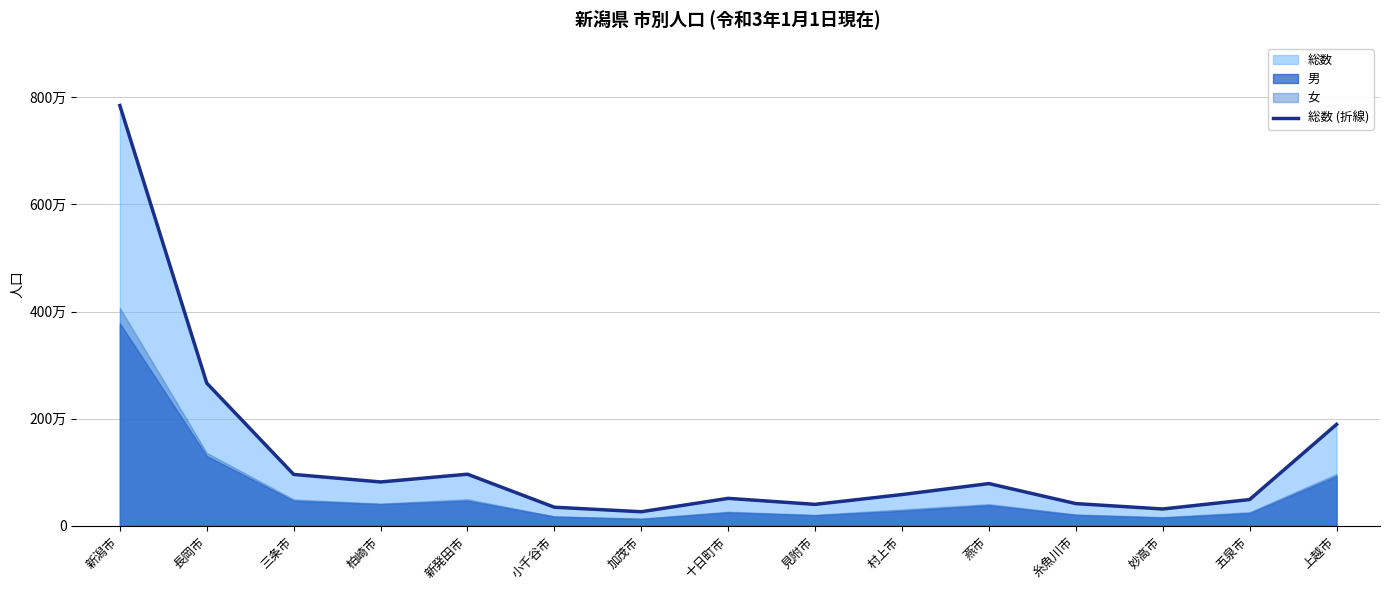

What is the value of the 11th point from the left?

78717